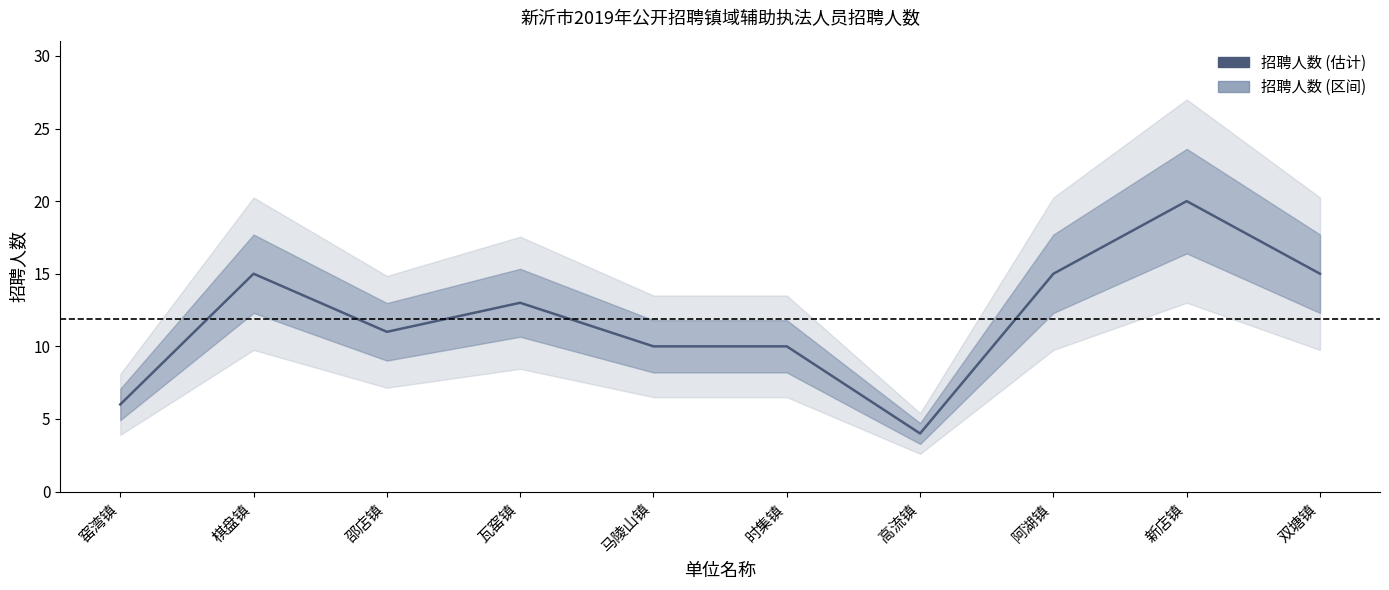

What is the value of the 4th point from the left?

13